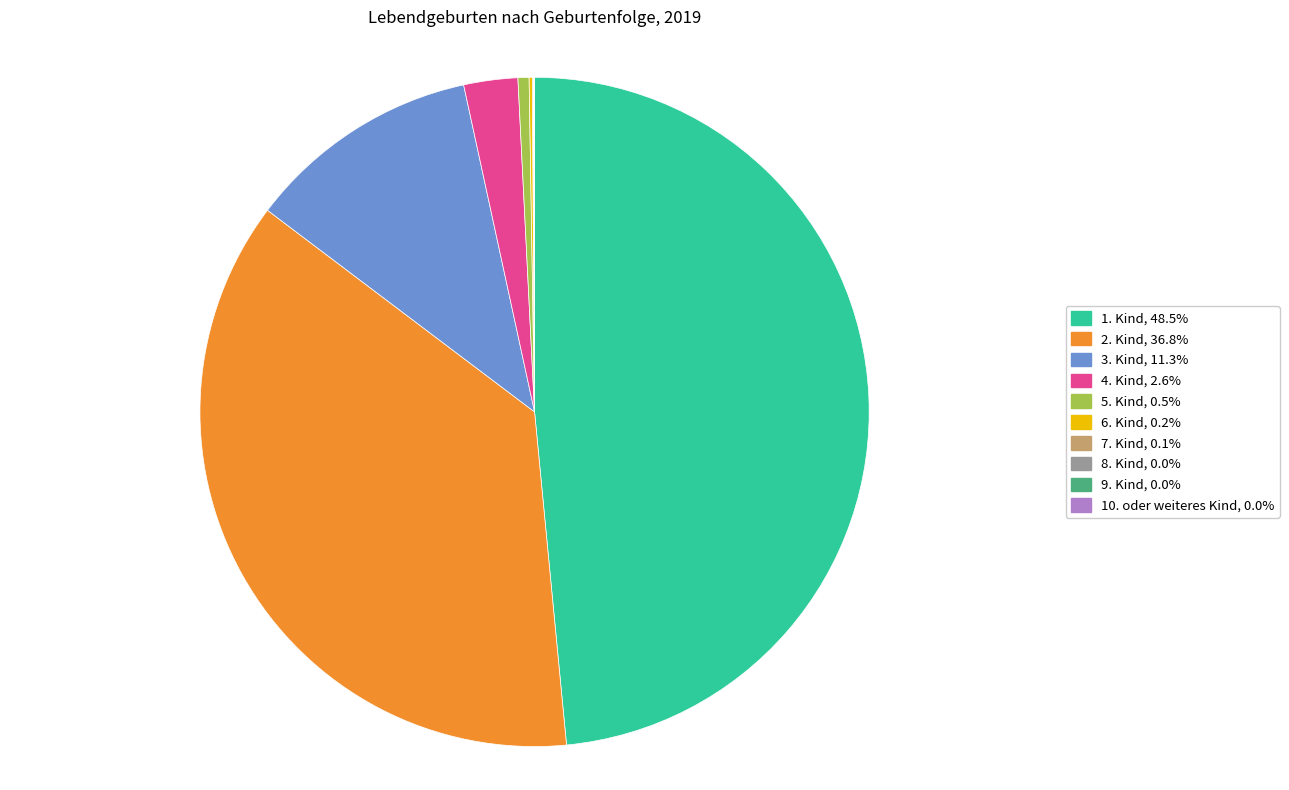

Does any single category account for the majority?

No